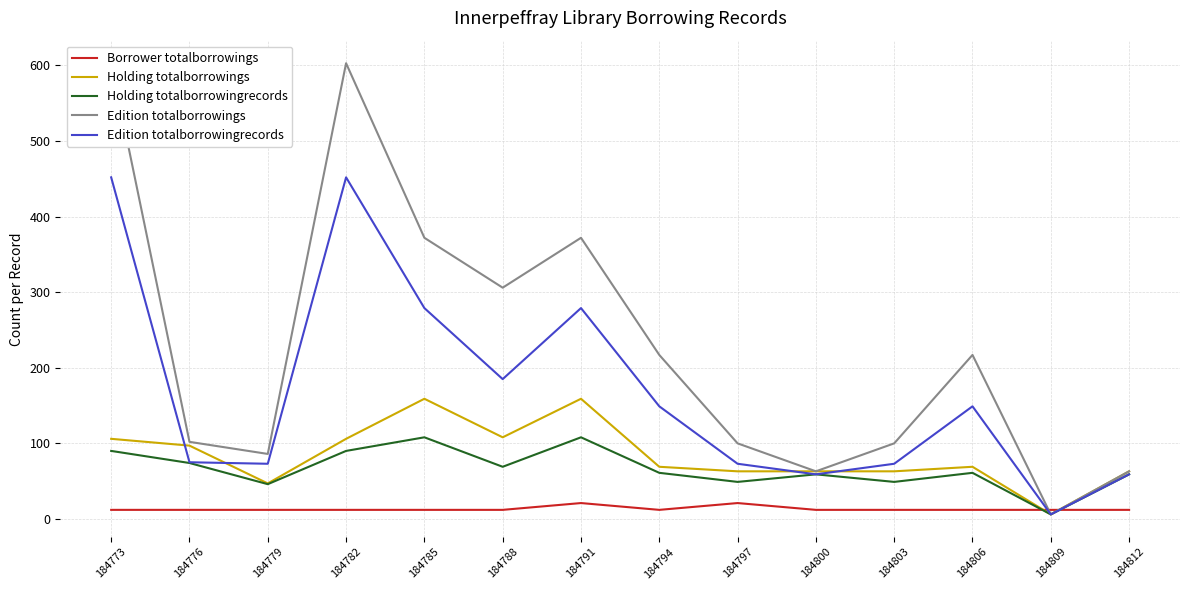

Reading left to right, what are all the values shown in this chart?

Borrower totalborrowings: 12	12	12	12	12	12	21	12	21	12	12	12	12	12
Holding totalborrowings: 106	97	47	106	159	108	159	69	63	63	63	69	6	63
Holding totalborrowingrecords: 90	74	46	90	108	69	108	61	49	59	49	61	6	59
Edition totalborrowings: 603	102	86	603	372	306	372	217	100	63	100	217	6	63
Edition totalborrowingrecords: 452	75	73	452	279	185	279	149	73	59	73	149	6	59